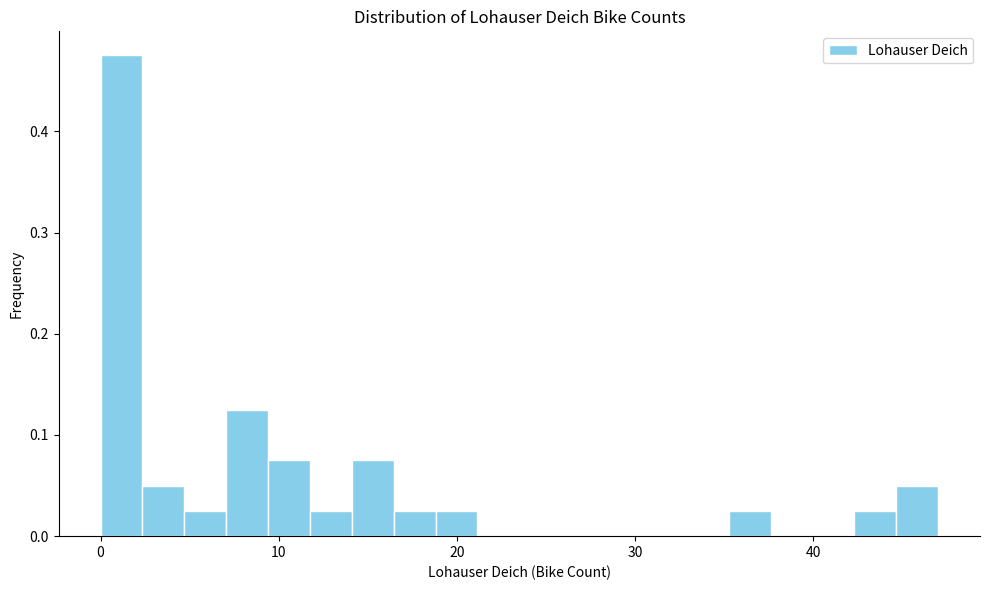

Around what value on the x-axis is the tallest bar? Give the approximate position of its centre, as read against the axis.

1